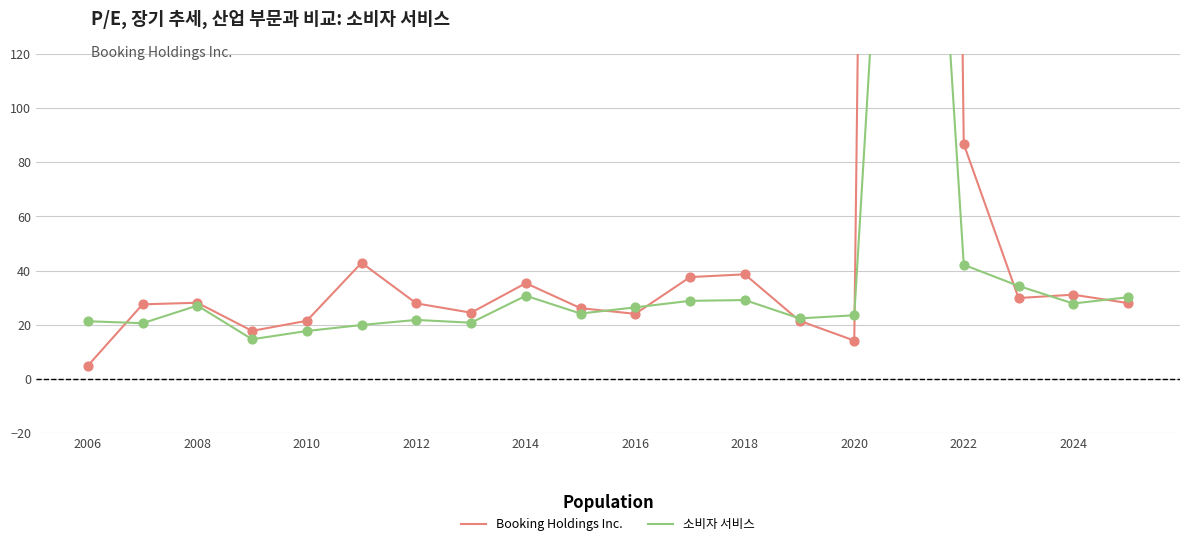

What are all the series names shown in the legend?

Booking Holdings Inc., 소비자 서비스